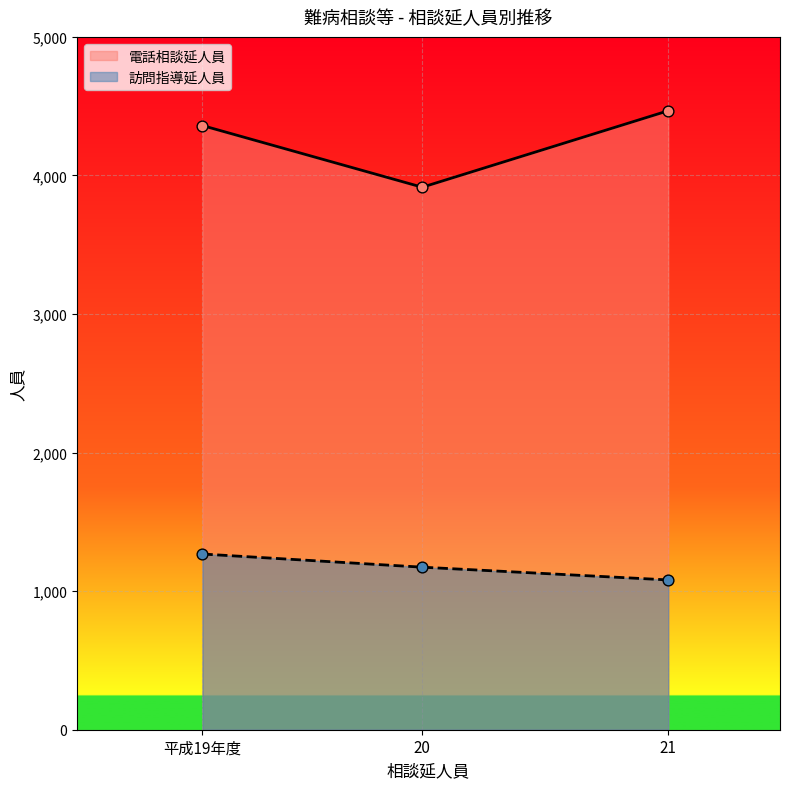

Which series has the largest total across all categories?

電話相談延人員